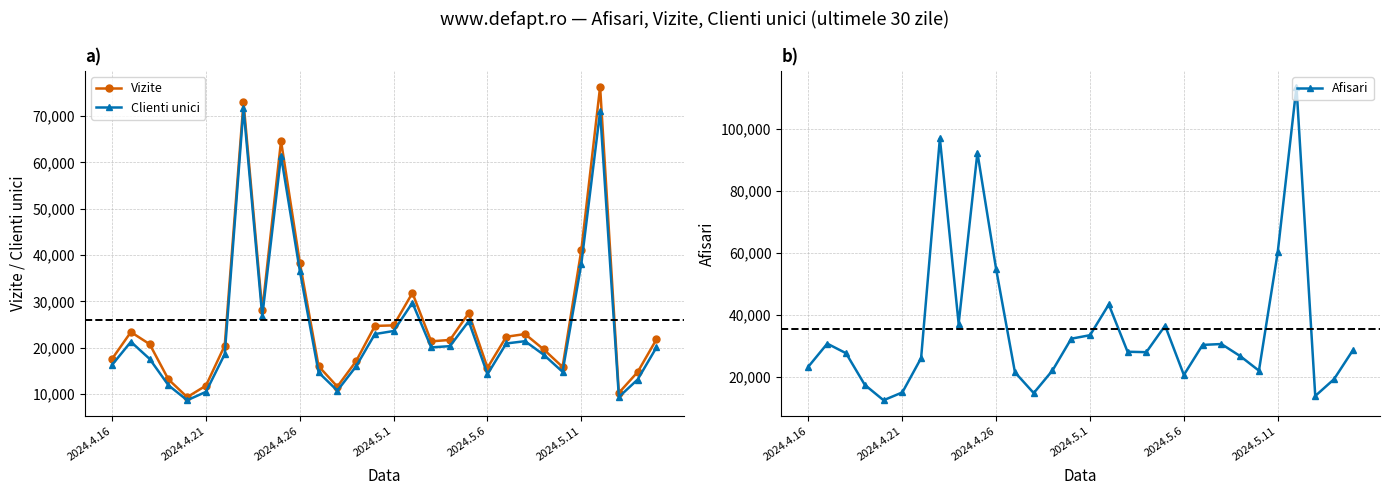

At which label is Vizite closest to 42835?

2024.5.11